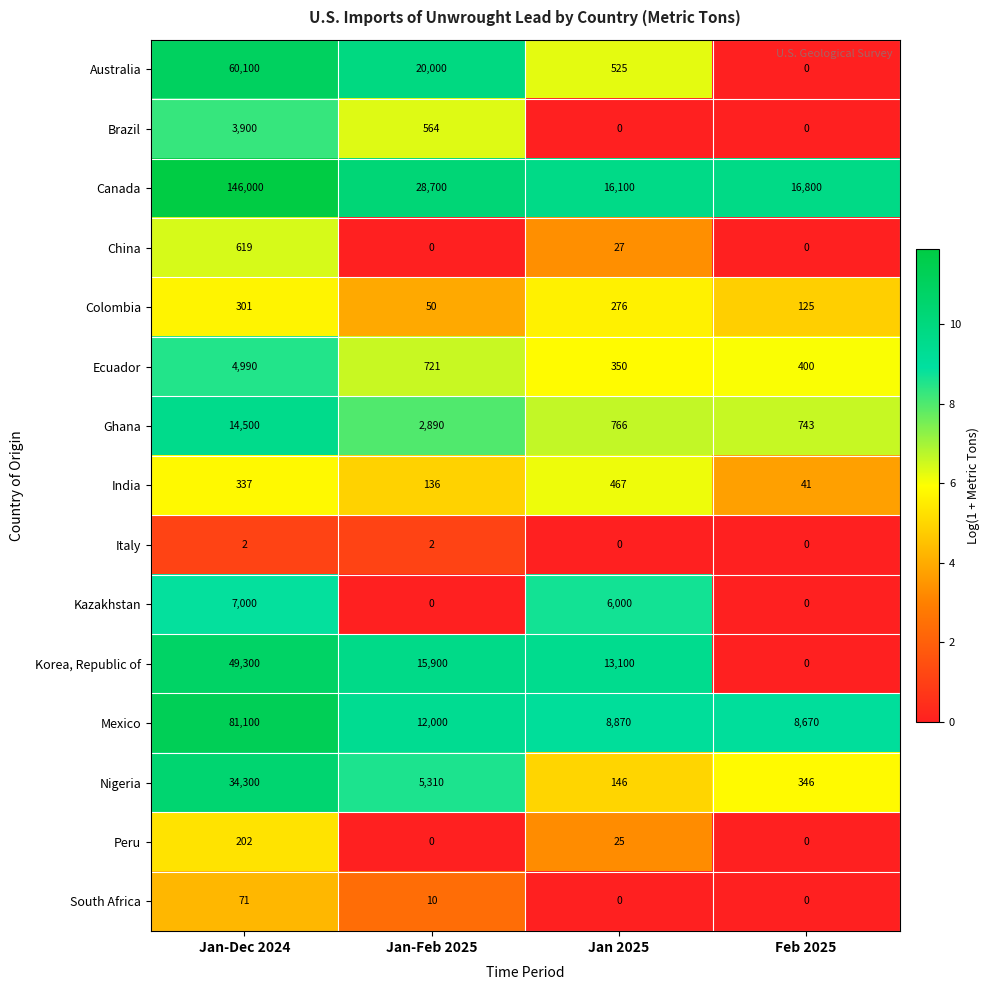

Which series changed the most between Jan 2025 and Feb 2025?

Korea, Republic of